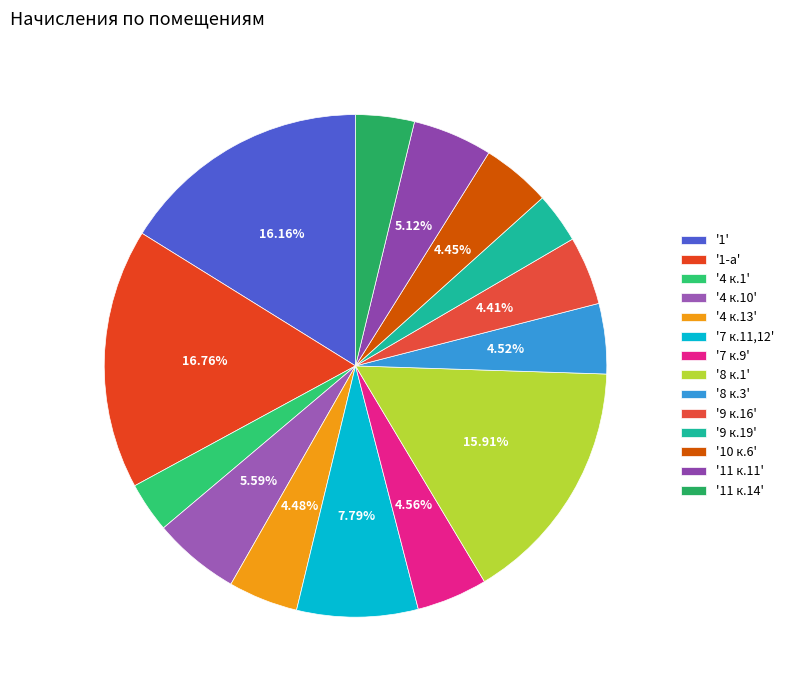

How many slices are in this pie chart?

14